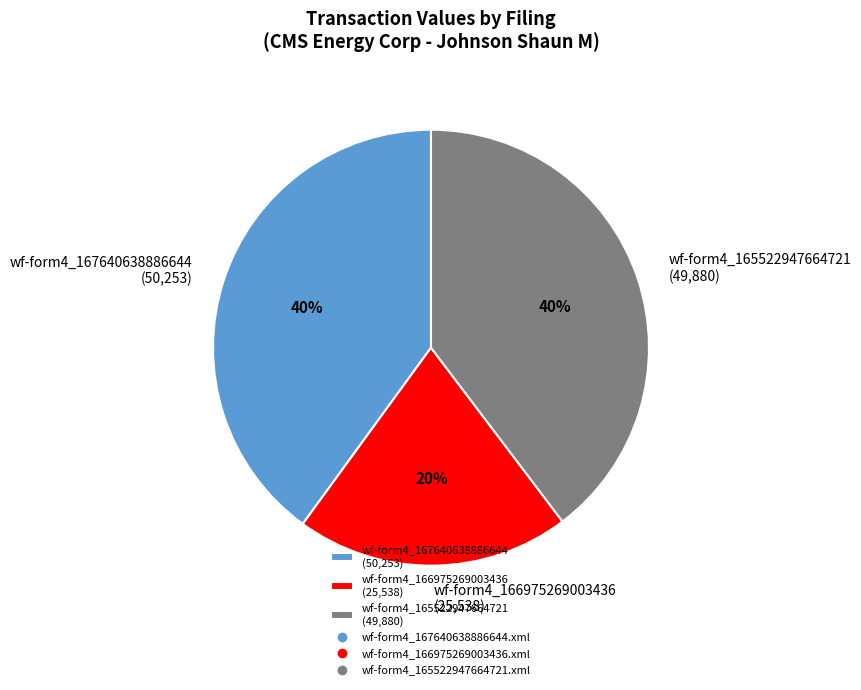

How many slices are in this pie chart?

3